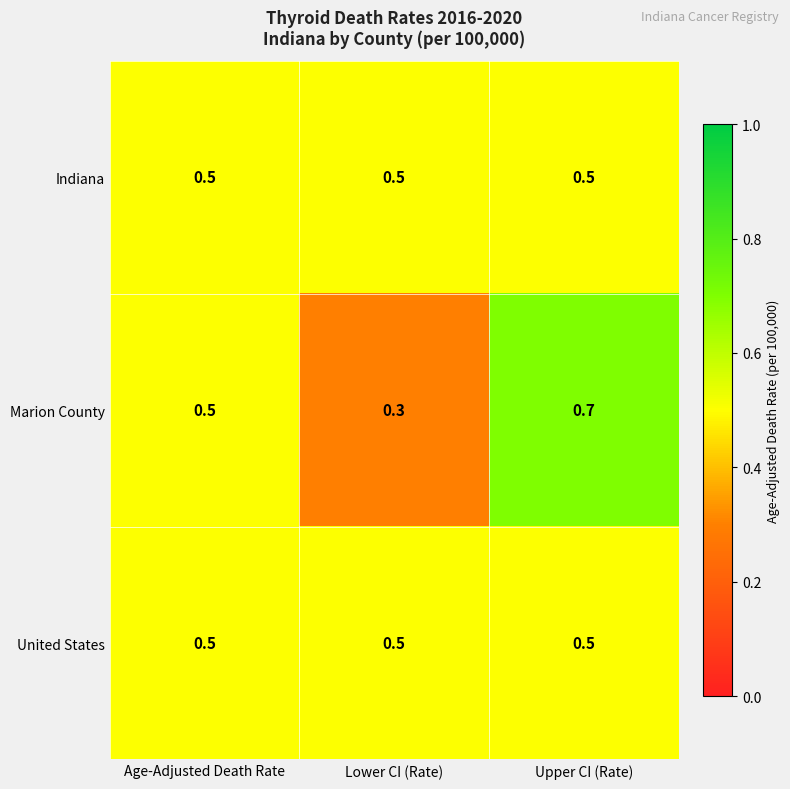

What is the maximum value shown in the chart?

0.7